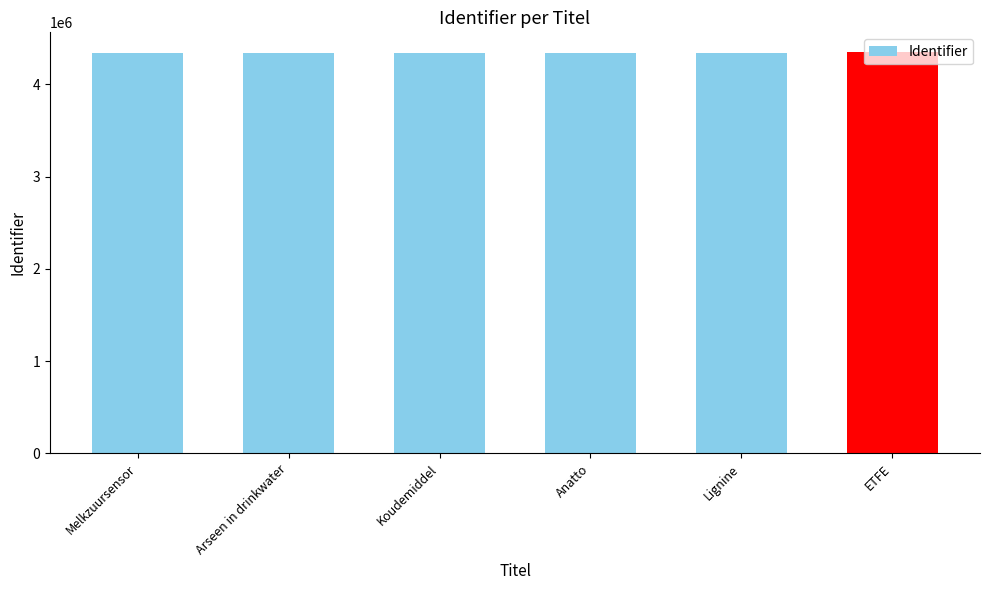

What is the ratio of the value at Anatto to the value at Melkzuursensor?

1.0